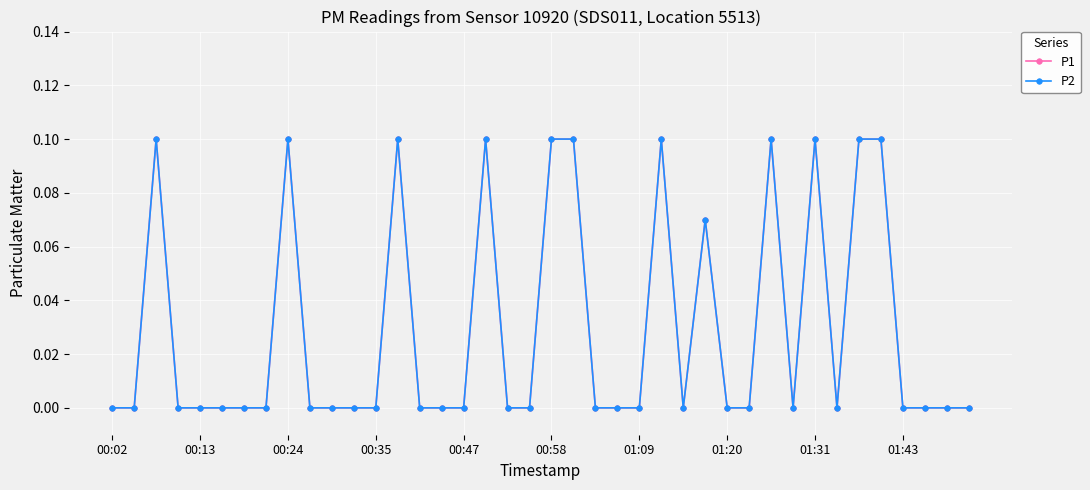

True or false: P2 and P1 intersect in this chart.

False